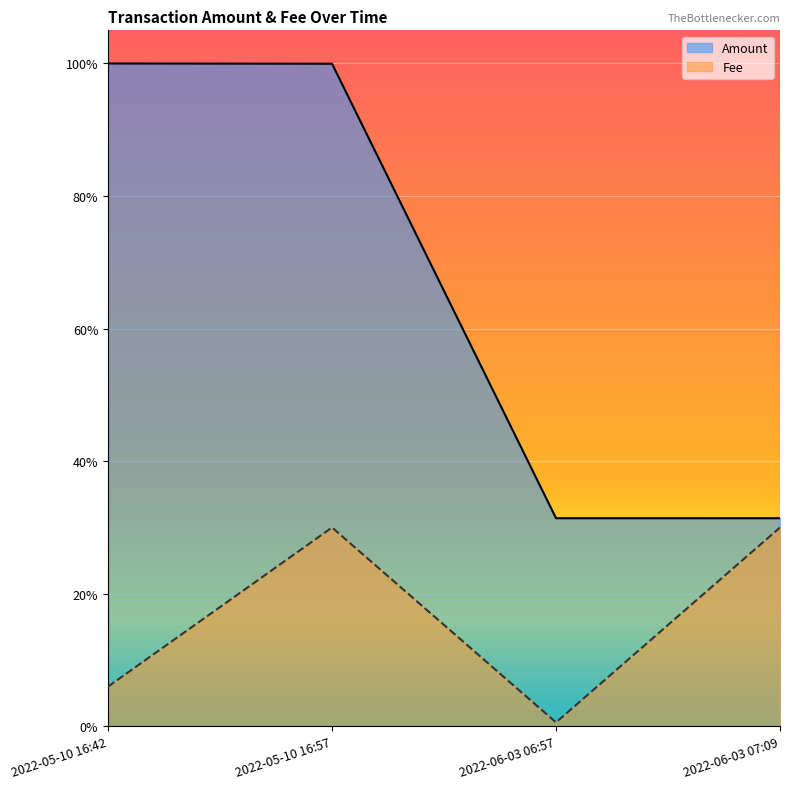

What is the total value across all series at 2022-06-03 07:09?

0.6